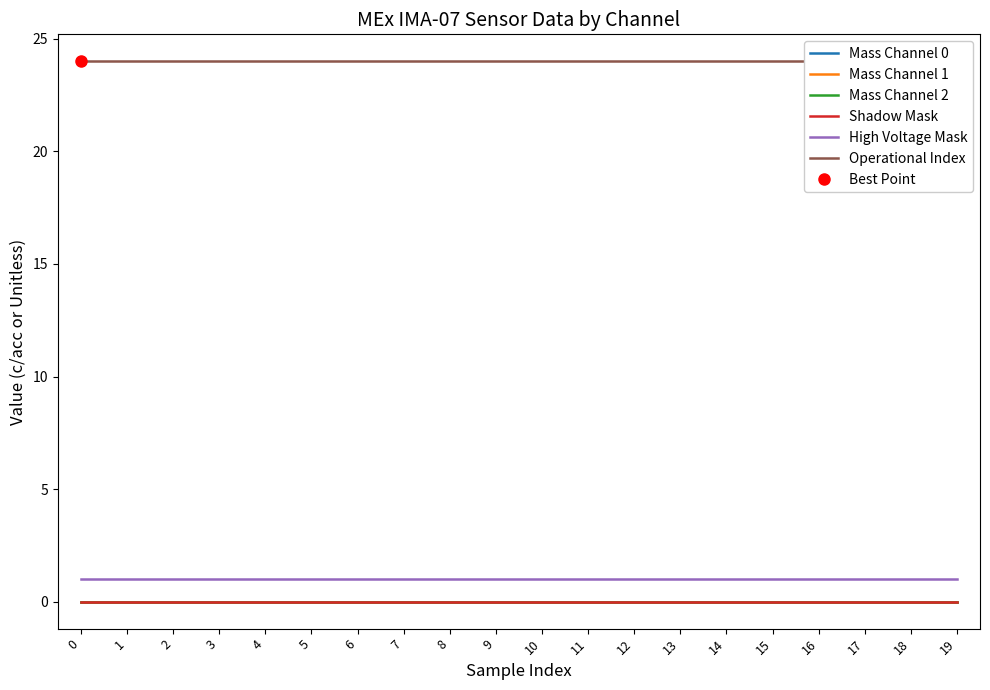

Reading right to left, what are all the values shown in this chart?

Mass Channel 0: 19=0	18=0	17=0	16=0	15=0	14=0	13=0	12=0	11=0	10=0	9=0	8=0	7=0	6=0	5=0	4=0	3=0	2=0	1=0	0=0
Mass Channel 1: 19=0	18=0	17=0	16=0	15=0	14=0	13=0	12=0	11=0	10=0	9=0	8=0	7=0	6=0	5=0	4=0	3=0	2=0	1=0	0=0
Mass Channel 2: 19=0	18=0	17=0	16=0	15=0	14=0	13=0	12=0	11=0	10=0	9=0	8=0	7=0	6=0	5=0	4=0	3=0	2=0	1=0	0=0
Shadow Mask: 19=0	18=0	17=0	16=0	15=0	14=0	13=0	12=0	11=0	10=0	9=0	8=0	7=0	6=0	5=0	4=0	3=0	2=0	1=0	0=0
High Voltage Mask: 19=1	18=1	17=1	16=1	15=1	14=1	13=1	12=1	11=1	10=1	9=1	8=1	7=1	6=1	5=1	4=1	3=1	2=1	1=1	0=1
Operational Index: 19=24	18=24	17=24	16=24	15=24	14=24	13=24	12=24	11=24	10=24	9=24	8=24	7=24	6=24	5=24	4=24	3=24	2=24	1=24	0=24